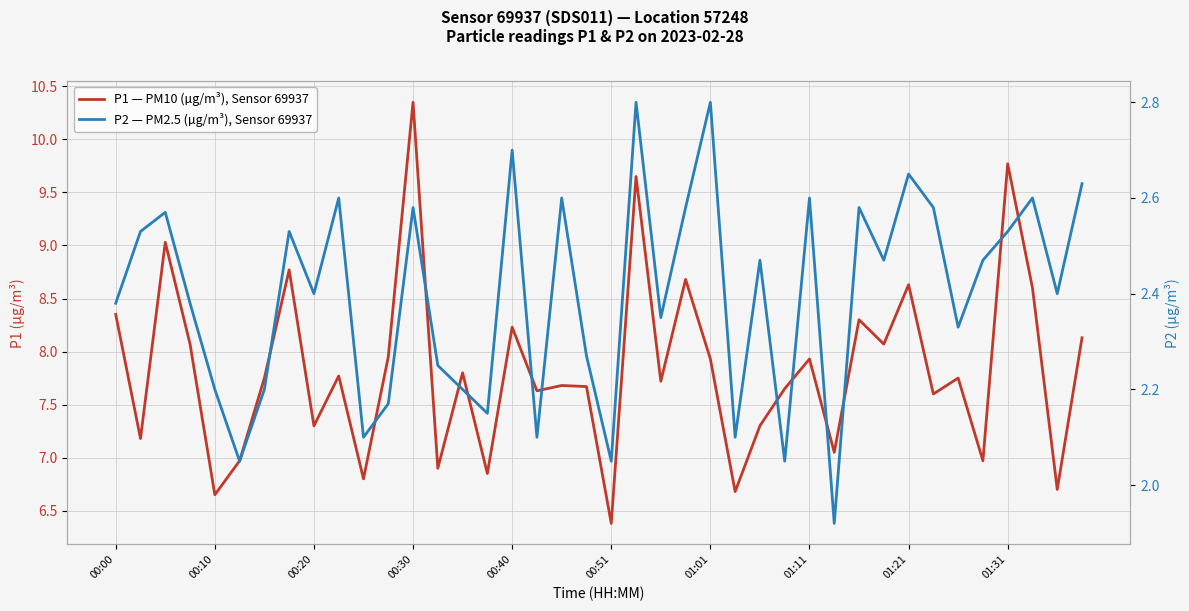

True or false: P1 — PM10 (µg/m³), Sensor 69937 and P2 — PM2.5 (µg/m³), Sensor 69937 intersect in this chart.

False